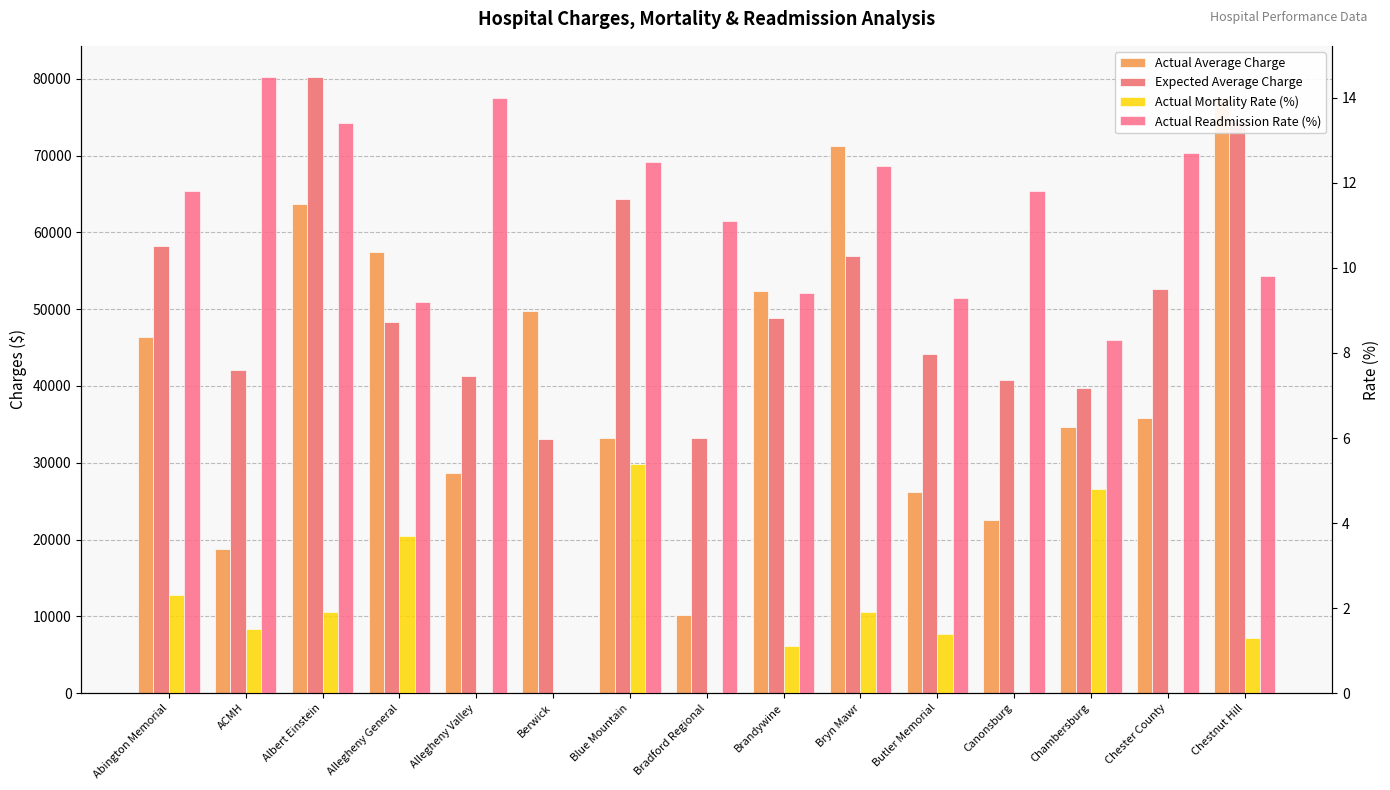

Between Allegheny Valley and Chambersburg, which series saw the biggest shift?

Actual Average Charge